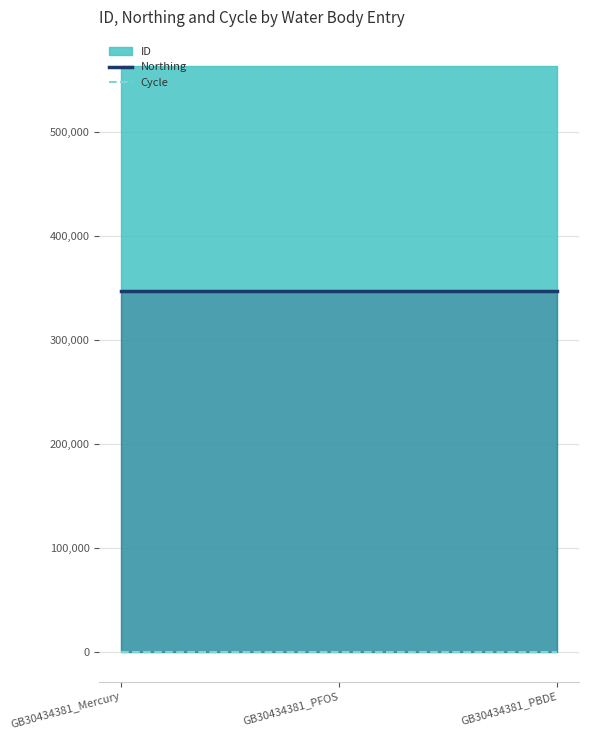

What is the highest value of the Cycle series?

3